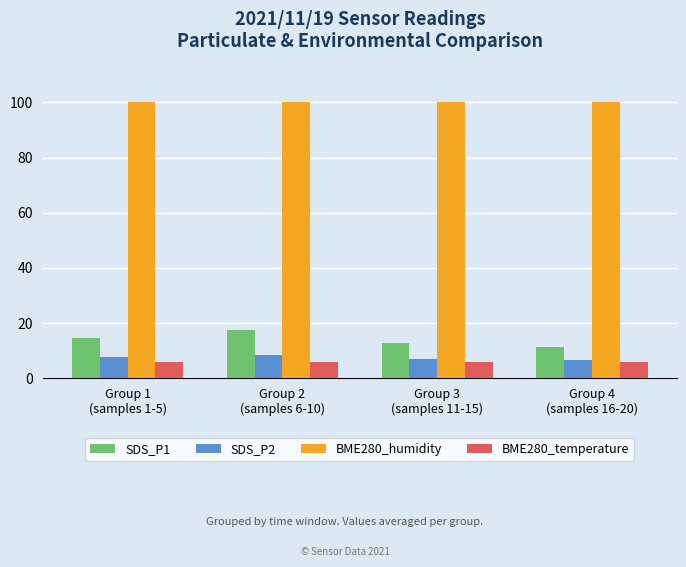

What is the label of the 2nd bar from the left?

Group 2
(samples 6-10)